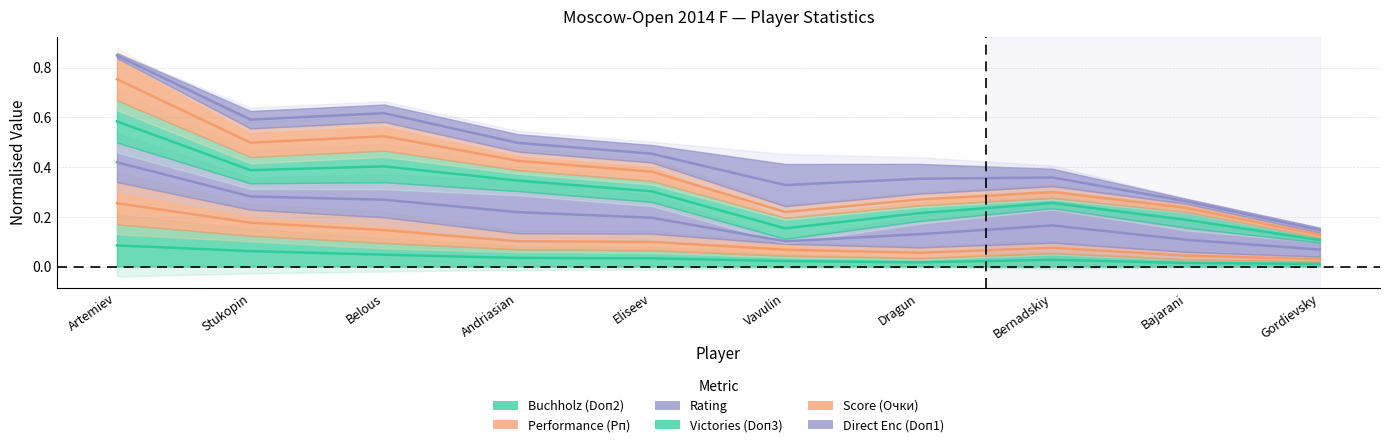

True or false: Buchholz (Doп2) and Score (Очки) intersect in this chart.

False